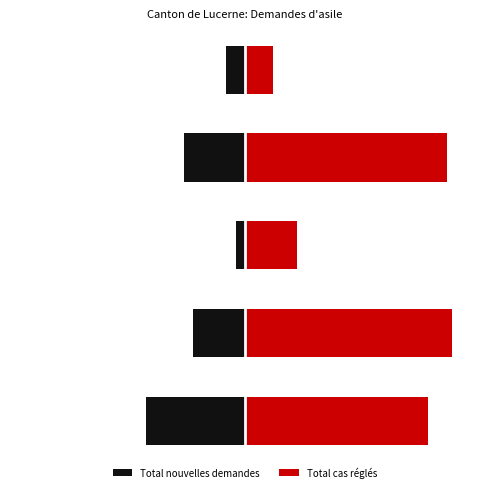

Are the bars horizontal?

Yes